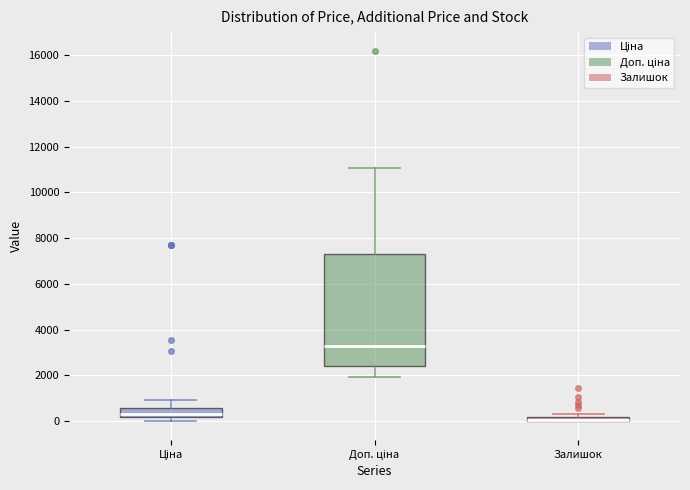

Where is the lower edge of the box for Доп. ціна on the y-axis? The values are not printed on the chart, so give them approximately, as read against the axis.

2400